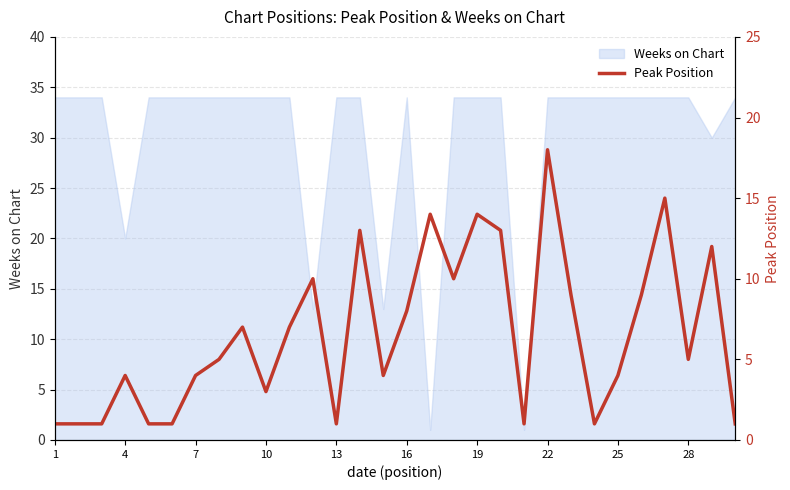

True or false: there are more than 1 points higher than both neighbors.

True